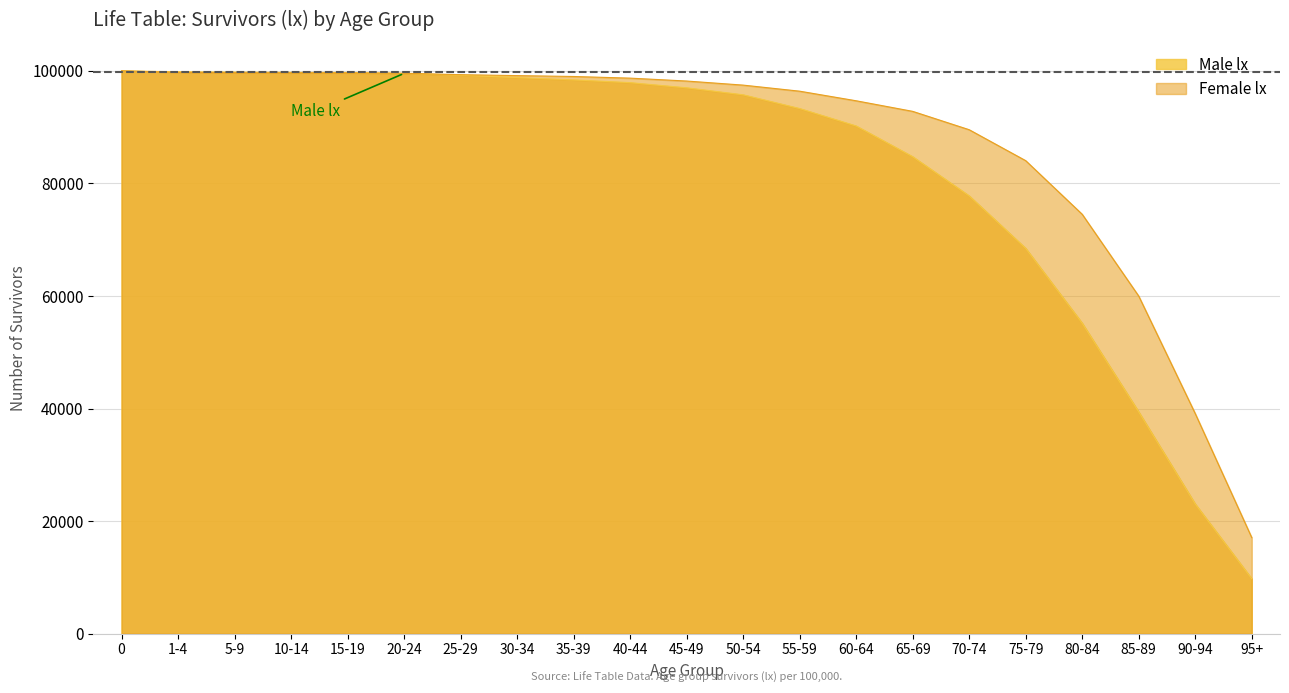

True or false: Male lx has a value of 99547 at 20-24.

True